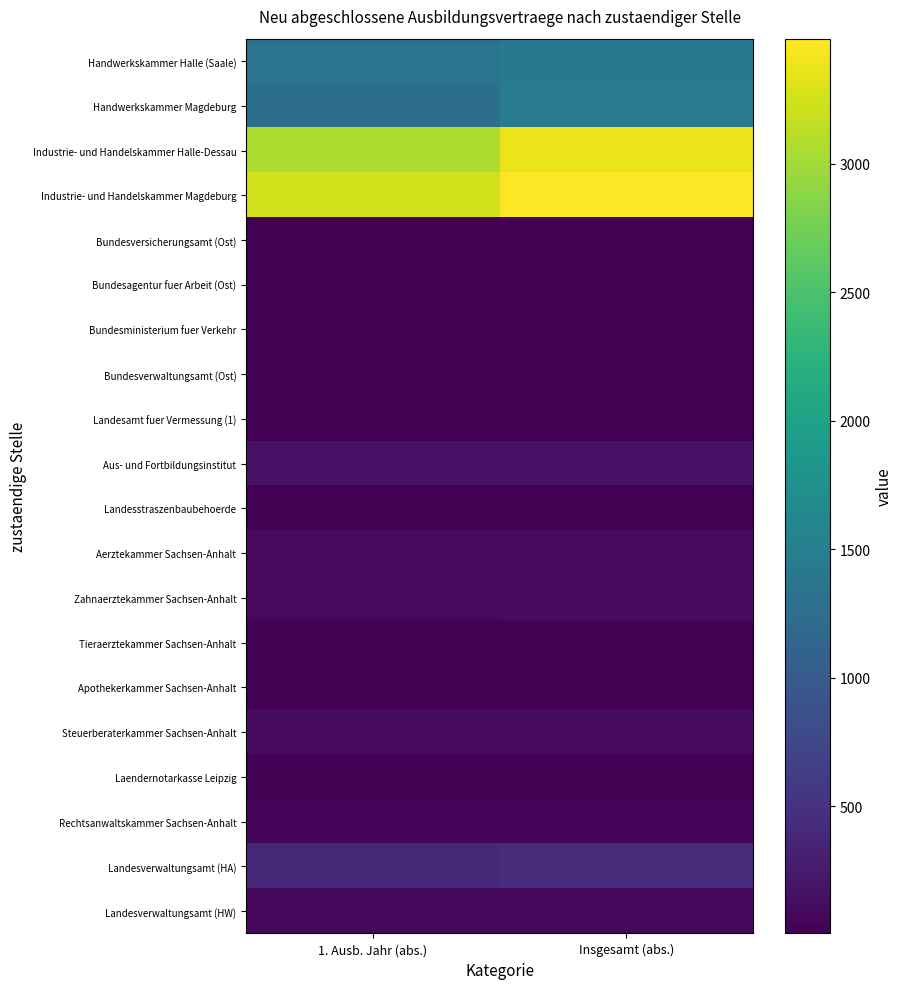

Reading left to right, extract all data points from this chart.

Handwerkskammer Halle (Saale): 1. Ausb. Jahr (abs.)=1350	Insgesamt (abs.)=1416
Handwerkskammer Magdeburg: 1. Ausb. Jahr (abs.)=1269	Insgesamt (abs.)=1452
Industrie- und Handelskammer Halle-Dessau: 1. Ausb. Jahr (abs.)=3057	Insgesamt (abs.)=3381
Industrie- und Handelskammer Magdeburg: 1. Ausb. Jahr (abs.)=3246	Insgesamt (abs.)=3486
Bundesversicherungsamt (Ost): 1. Ausb. Jahr (abs.)=18	Insgesamt (abs.)=21
Bundesagentur fuer Arbeit (Ost): 1. Ausb. Jahr (abs.)=21	Insgesamt (abs.)=21
Bundesministerium fuer Verkehr: 1. Ausb. Jahr (abs.)=6	Insgesamt (abs.)=12
Bundesverwaltungsamt (Ost): 1. Ausb. Jahr (abs.)=15	Insgesamt (abs.)=15
Landesamt fuer Vermessung (1): 1. Ausb. Jahr (abs.)=12	Insgesamt (abs.)=12
Aus- und Fortbildungsinstitut: 1. Ausb. Jahr (abs.)=177	Insgesamt (abs.)=180
Landesstraszenbaubehoerde: 1. Ausb. Jahr (abs.)=15	Insgesamt (abs.)=15
Aerztekammer Sachsen-Anhalt: 1. Ausb. Jahr (abs.)=93	Insgesamt (abs.)=99
Zahnaerztekammer Sachsen-Anhalt: 1. Ausb. Jahr (abs.)=99	Insgesamt (abs.)=105
Tieraerztekammer Sachsen-Anhalt: 1. Ausb. Jahr (abs.)=27	Insgesamt (abs.)=27
Apothekerkammer Sachsen-Anhalt: 1. Ausb. Jahr (abs.)=9	Insgesamt (abs.)=9
Steuerberaterkammer Sachsen-Anhalt: 1. Ausb. Jahr (abs.)=111	Insgesamt (abs.)=111
Laendernotarkasse Leipzig: 1. Ausb. Jahr (abs.)=18	Insgesamt (abs.)=18
Rechtsanwaltskammer Sachsen-Anhalt: 1. Ausb. Jahr (abs.)=63	Insgesamt (abs.)=63
Landesverwaltungsamt (HA): 1. Ausb. Jahr (abs.)=390	Insgesamt (abs.)=453
Landesverwaltungsamt (HW): 1. Ausb. Jahr (abs.)=81	Insgesamt (abs.)=84